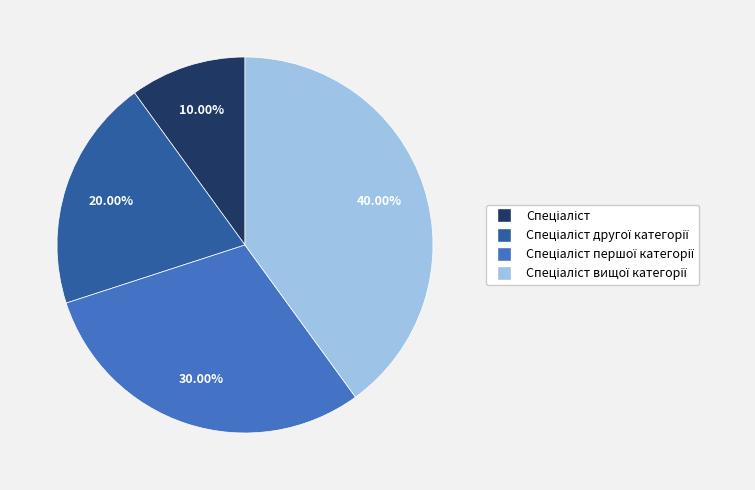

Is there any slice that represents more than half of the pie?

No